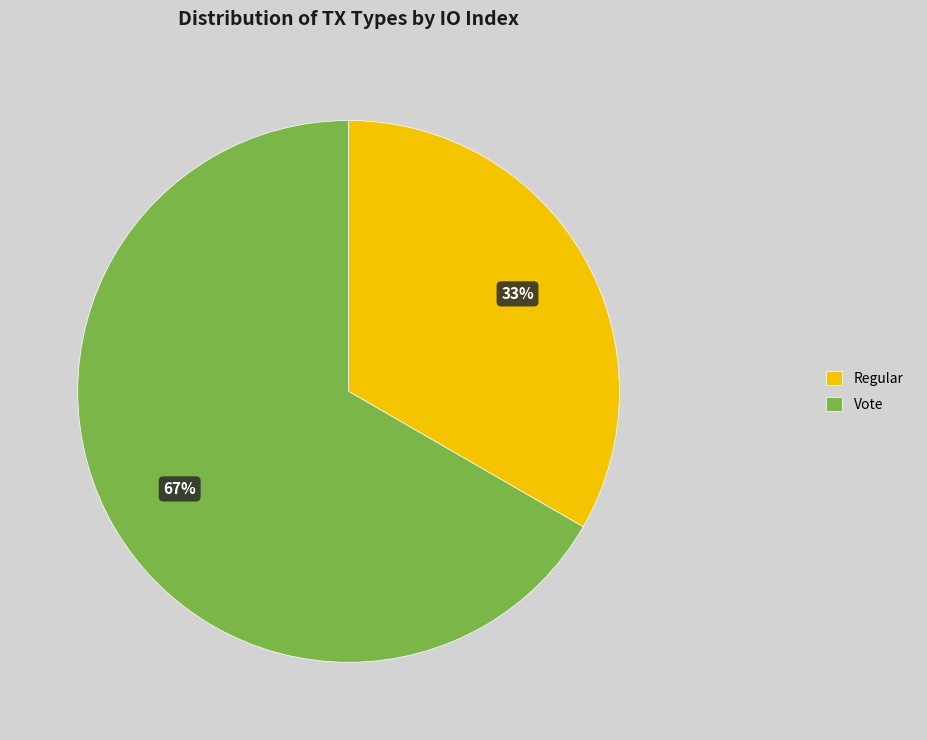

To the nearest percent, what percentage of the pie is Vote?

67%